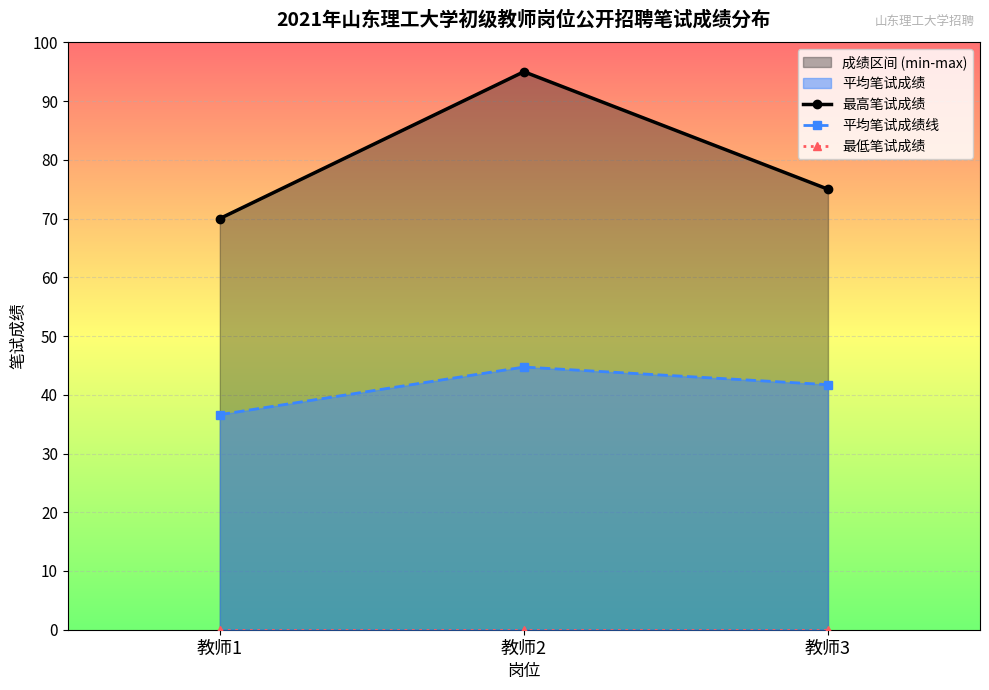

Which series changed the most between 教师2 and 教师3?

最高笔试成绩